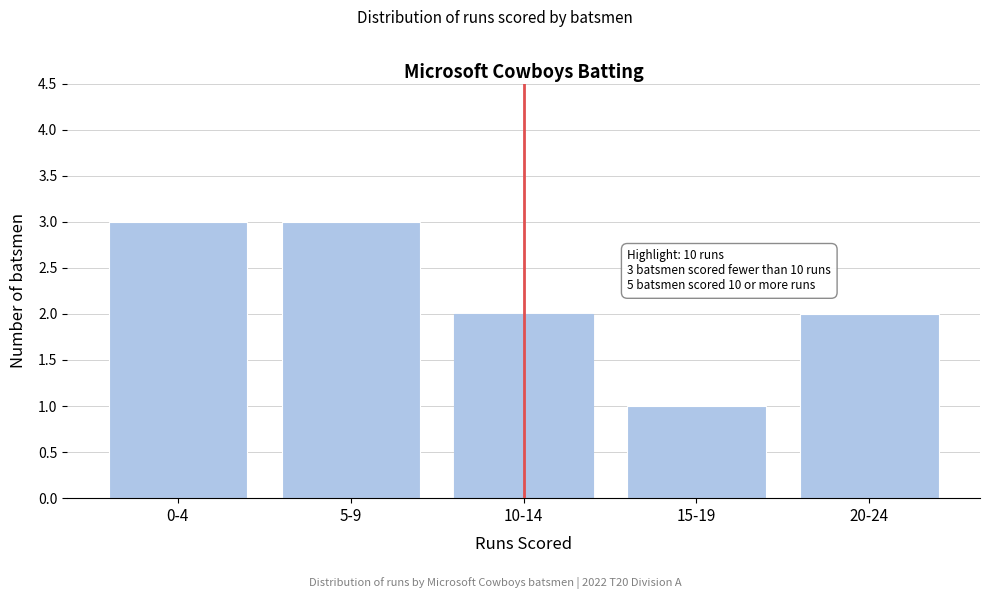

Reading left to right, transcribe all the data shown in this chart.

3	3	2	1	2